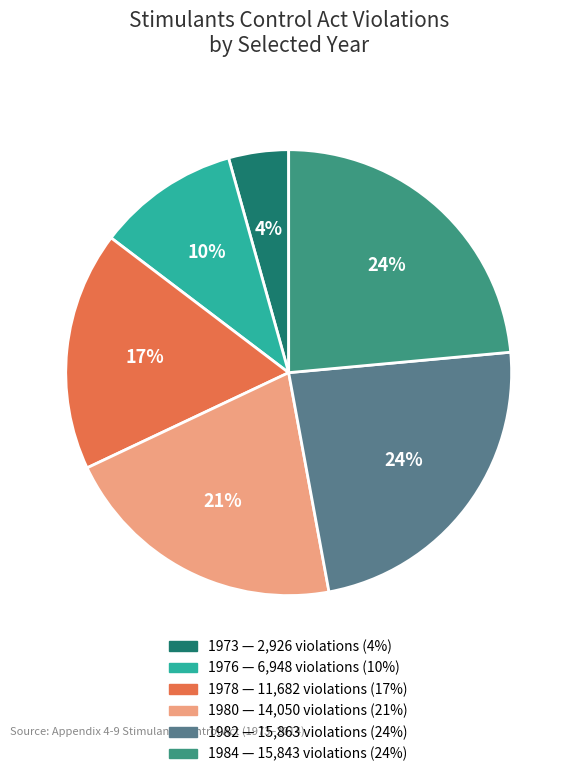

Count the number of slices in the pie.

6